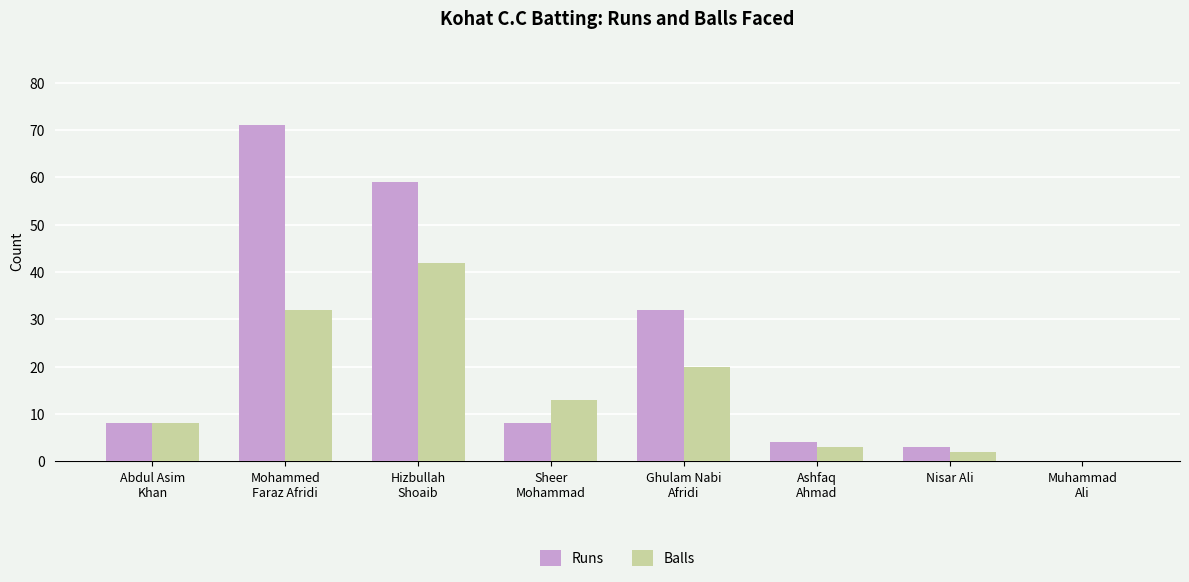

What is the sum of all Runs values?

185